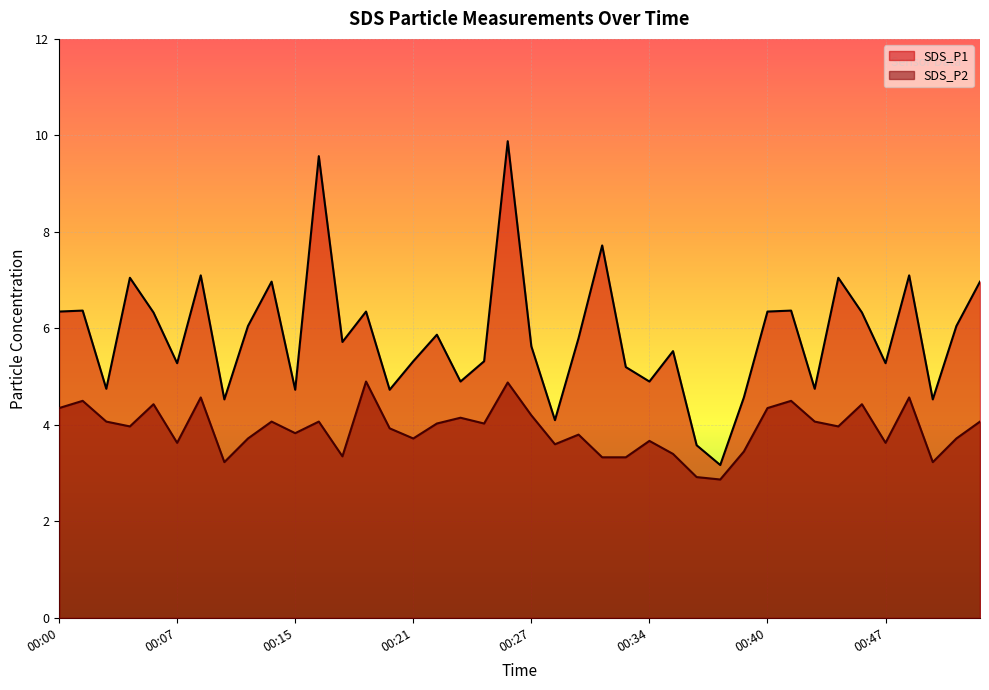

Rank the categories by SDS_P1 value from highest to lowest.

00:26, 00:16, 00:31, 00:08, 00:48, 00:04, 00:44, 00:13, 00:52, 00:02, 00:42, 00:00, 00:18, 00:40, 00:06, 00:46, 00:11, 00:51, 00:23, 00:30, 00:17, 00:27, 00:35, 00:21, 00:25, 00:07, 00:47, 00:32, 00:24, 00:34, 00:03, 00:43, 00:15, 00:20, 00:39, 00:10, 00:50, 00:28, 00:36, 00:38